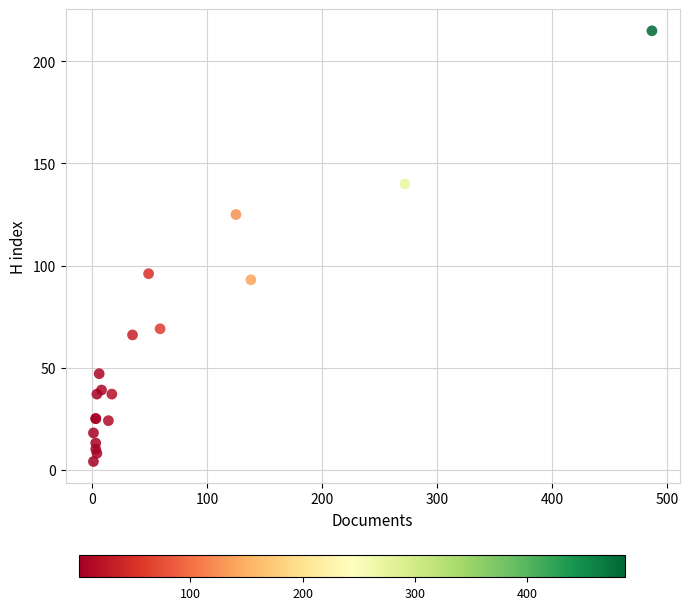

What Y value in the scatter plot is closest to 109?

96